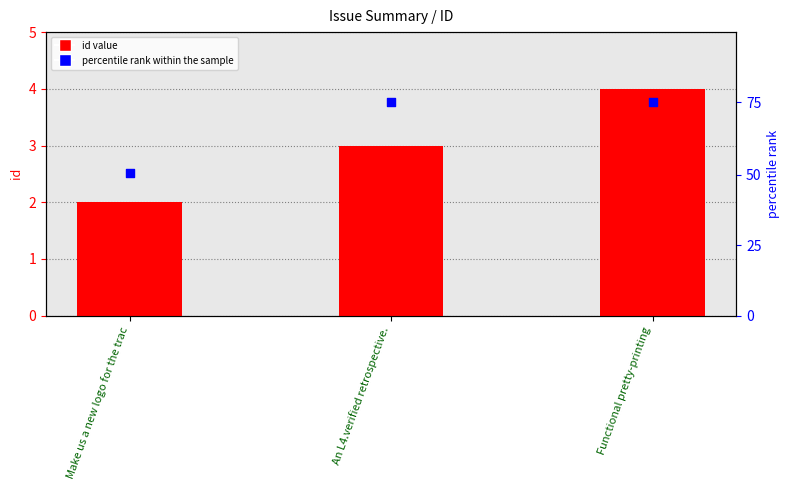

What is the total value across all series at Make us a new logo for the trac?

68.7